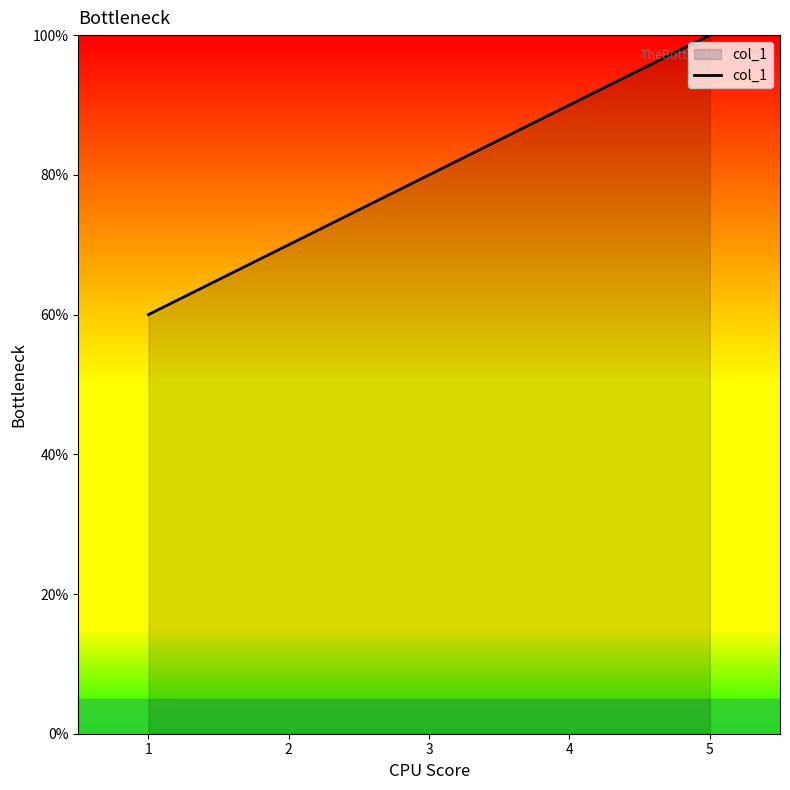

What is the difference between the second highest and minimum values?

30